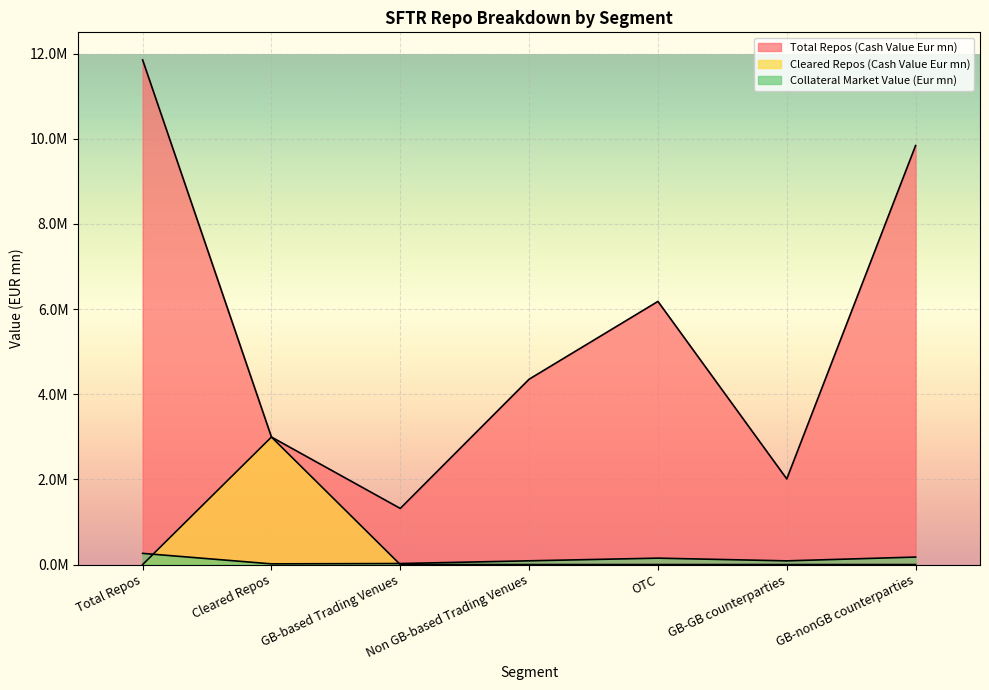

True or false: Cleared Repos (Cash Value Eur mn) and Total Repos (Cash Value Eur mn) cross at least once.

False